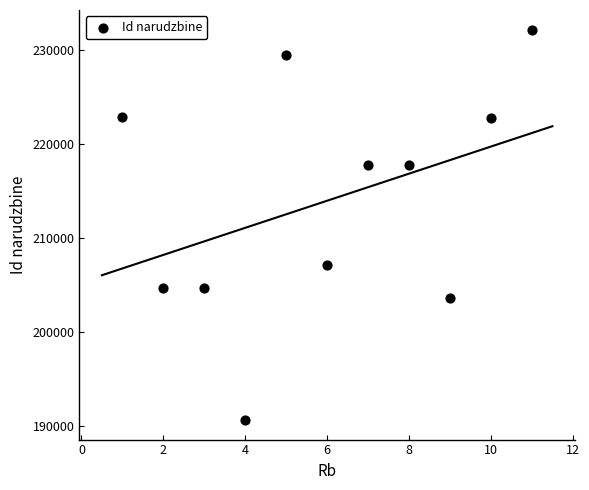

What is the average Y value?

213991